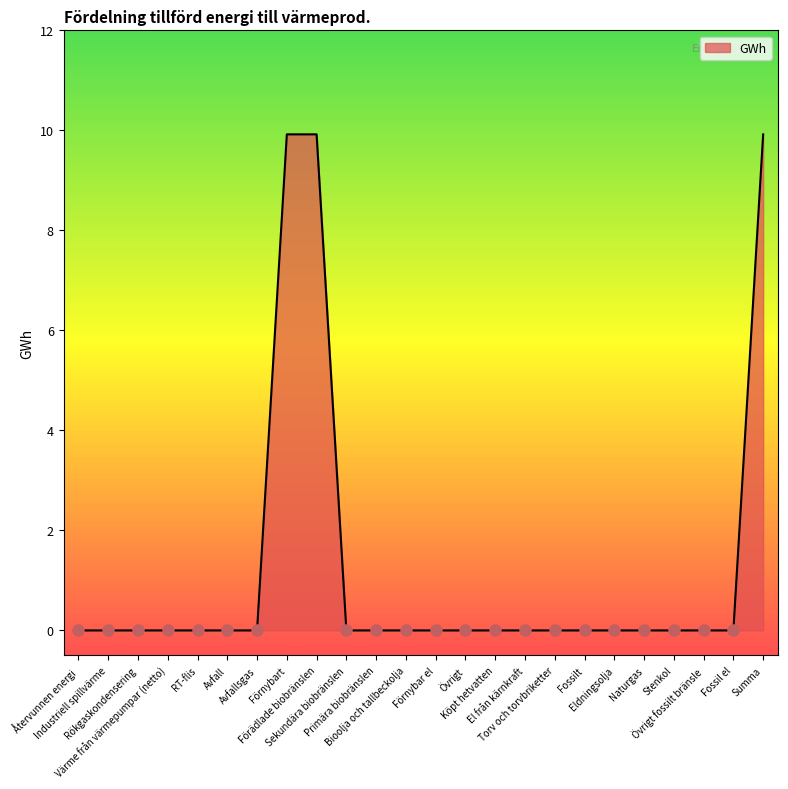

The chart shows a value of 0.0 at Torv och torvbriketter. True or false?

True